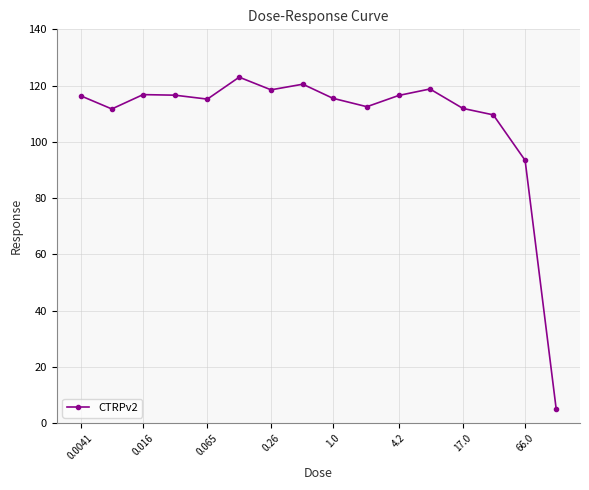

What is the value of the 11th point from the left?

116.5